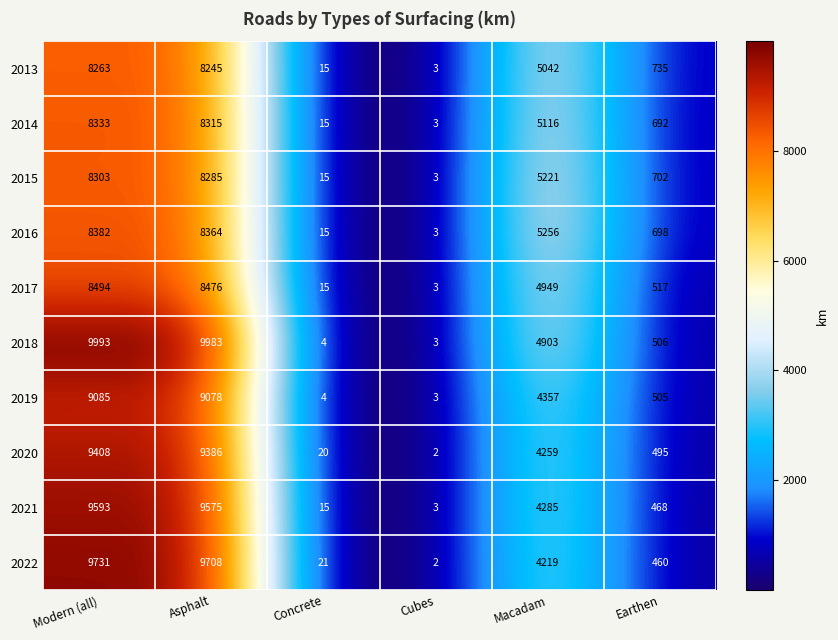

What is the difference between the highest and lowest values at Asphalt?

1738